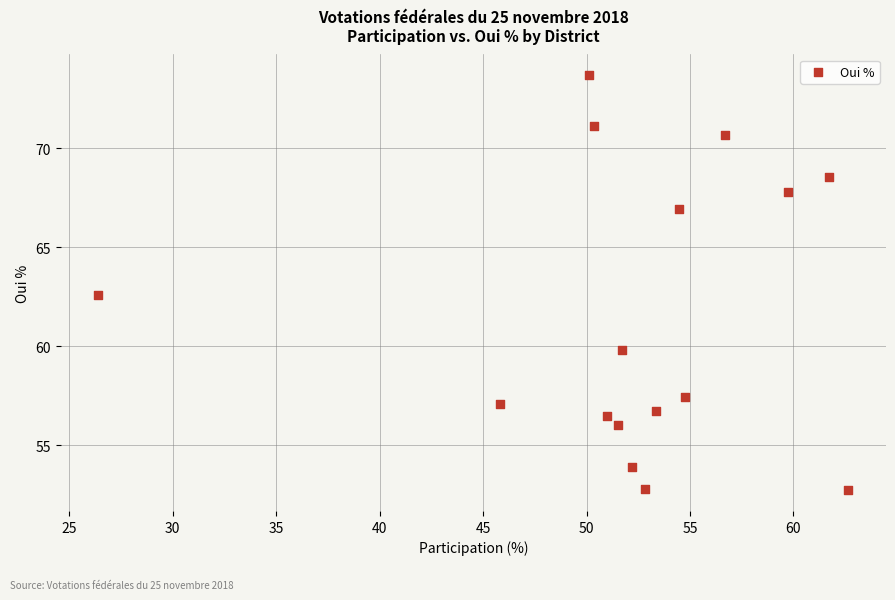

What Y value in the scatter plot is closest to 63?

62.6